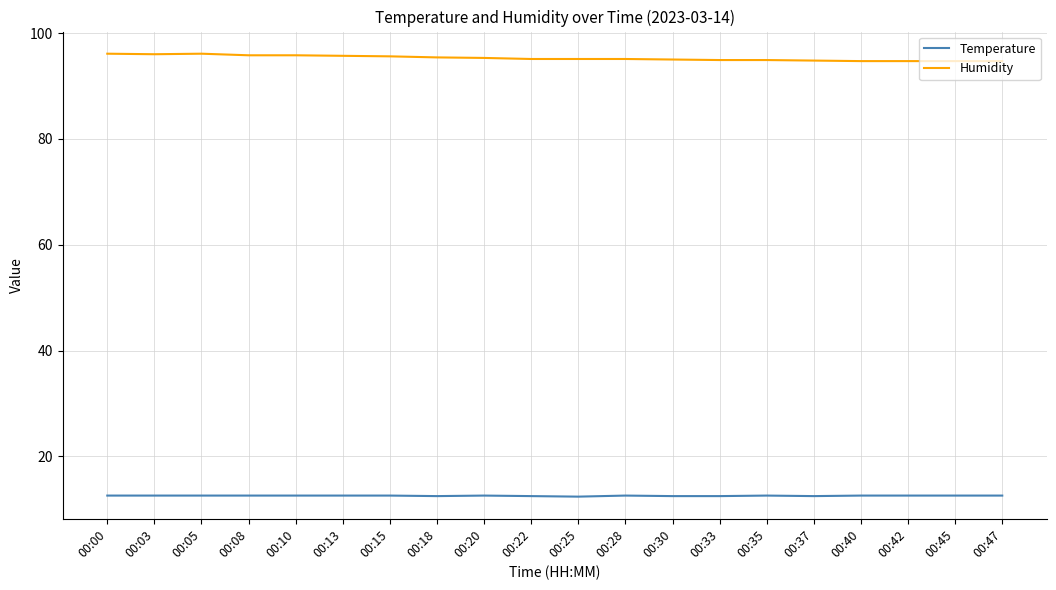

True or false: Temperature has a value of 12.5 at 00:33.

True